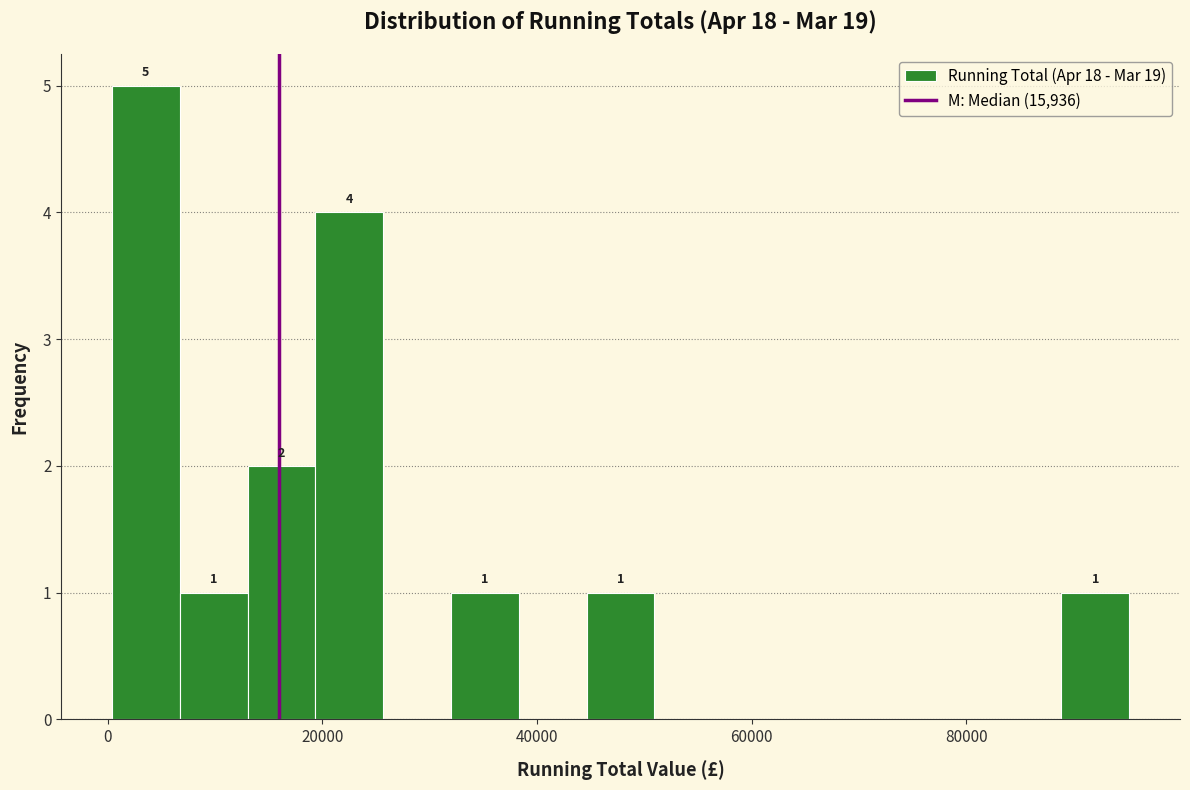

Around what value on the x-axis is the tallest bar? Give the approximate position of its centre, as read against the axis.

4000